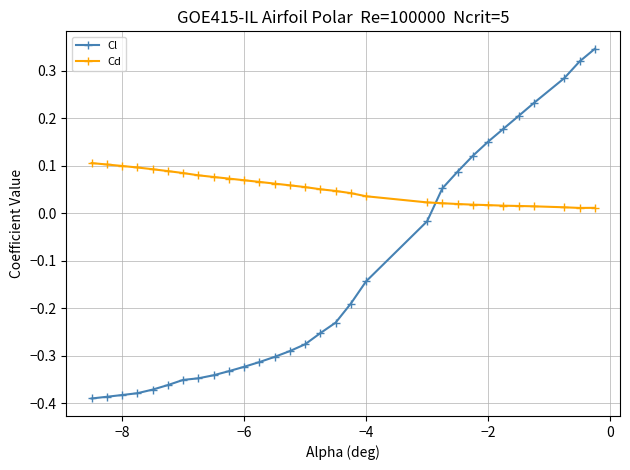

What is the difference between the second highest and second lowest values in the Cl series?

0.7